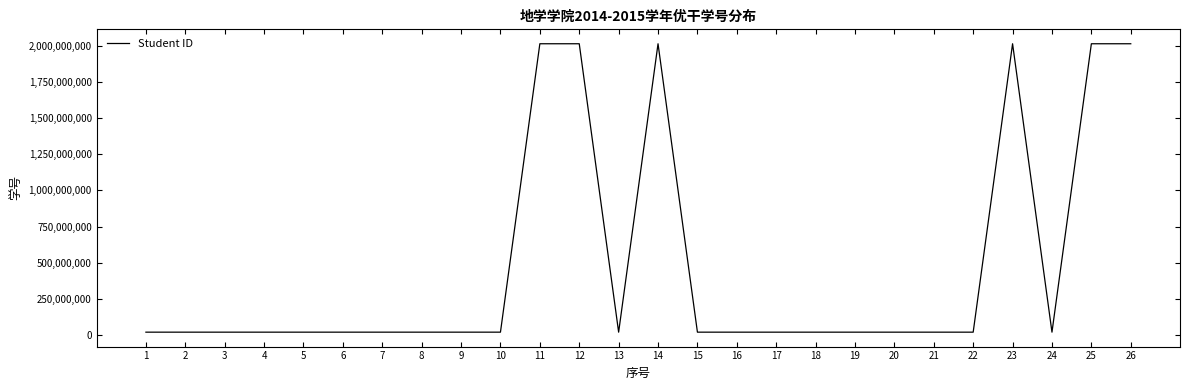

How many lines are shown in the chart?

1